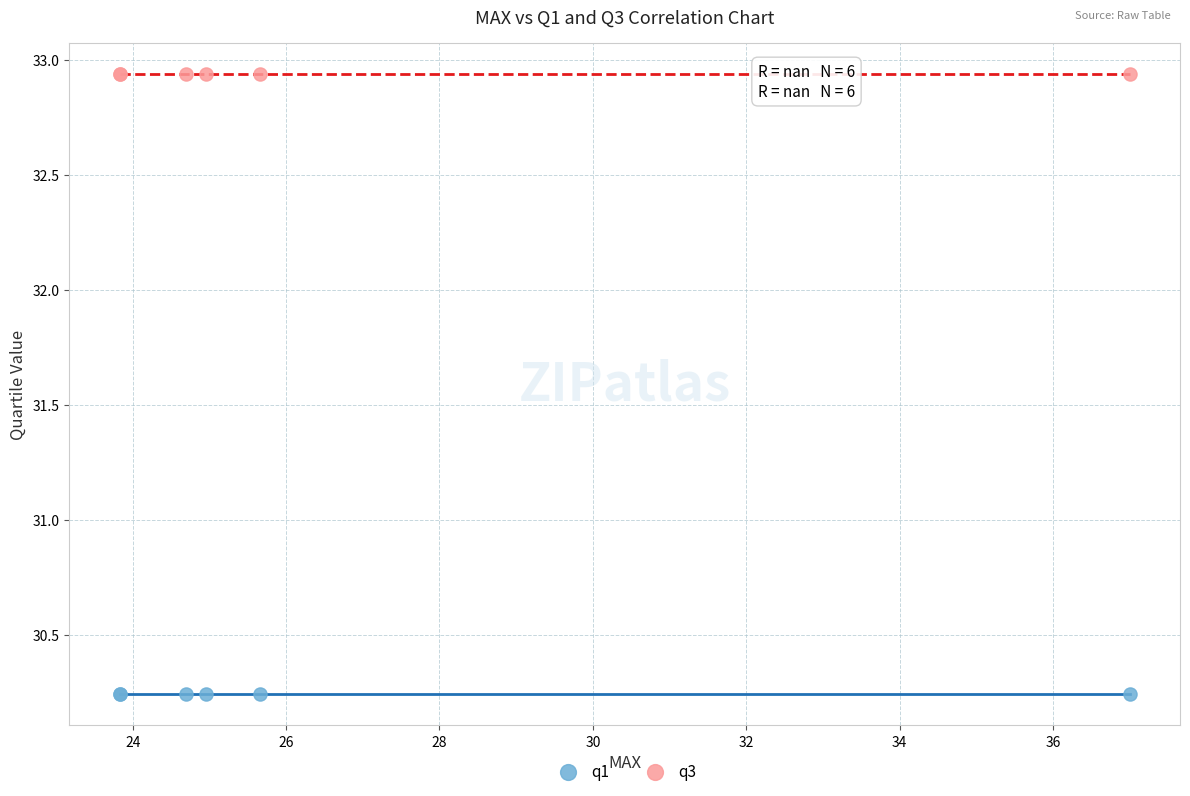

Which series reaches the maximum Y coordinate?

q3